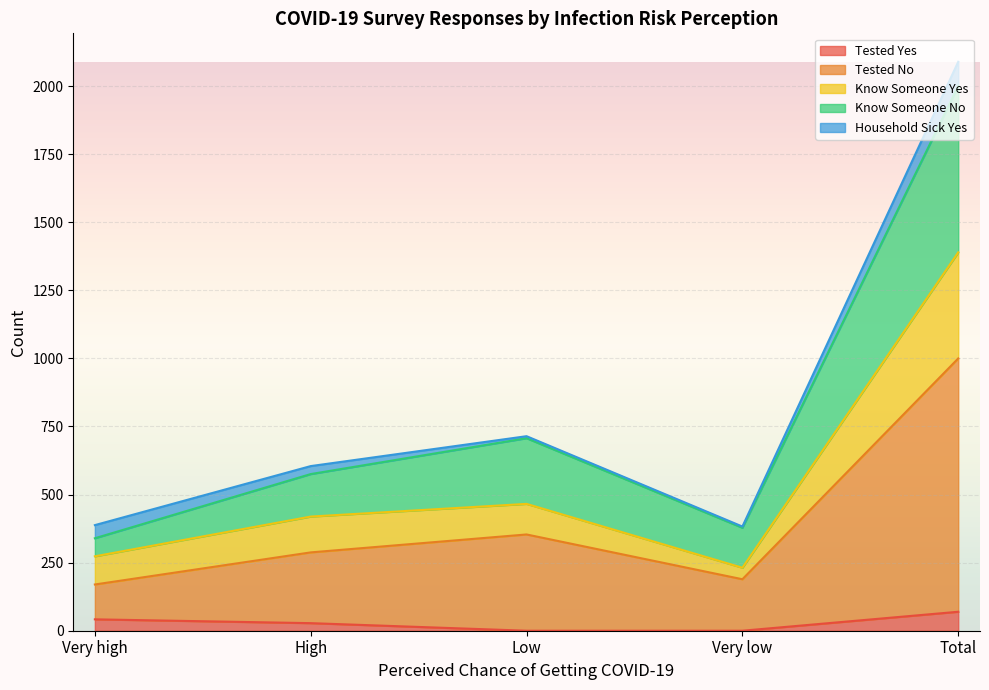

At which category is the sum across all series the highest?

Total